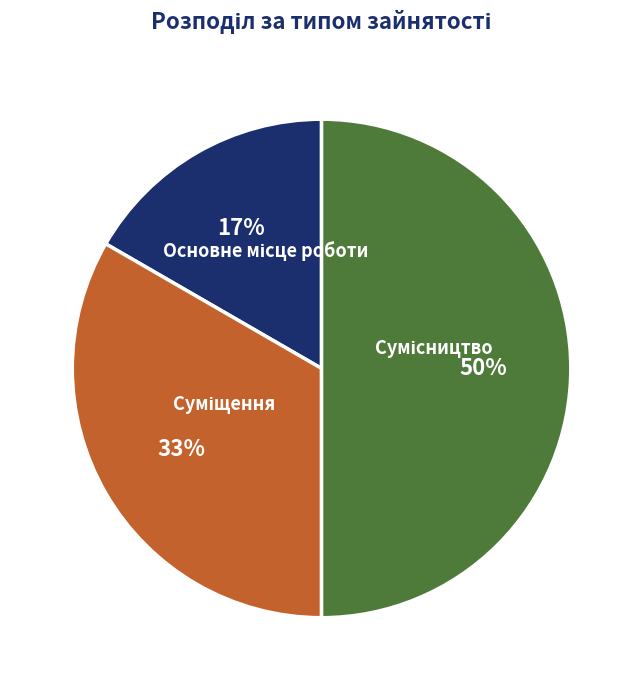

To the nearest percent, what is the difference between the largest and smallest slice percentages?

33%